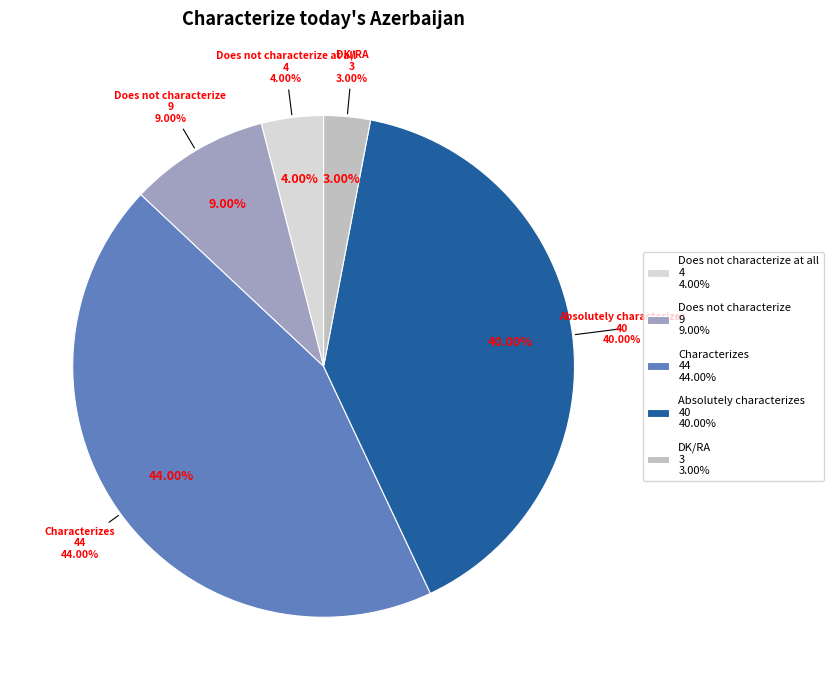

What is the smallest slice in the pie chart?

DK/RA